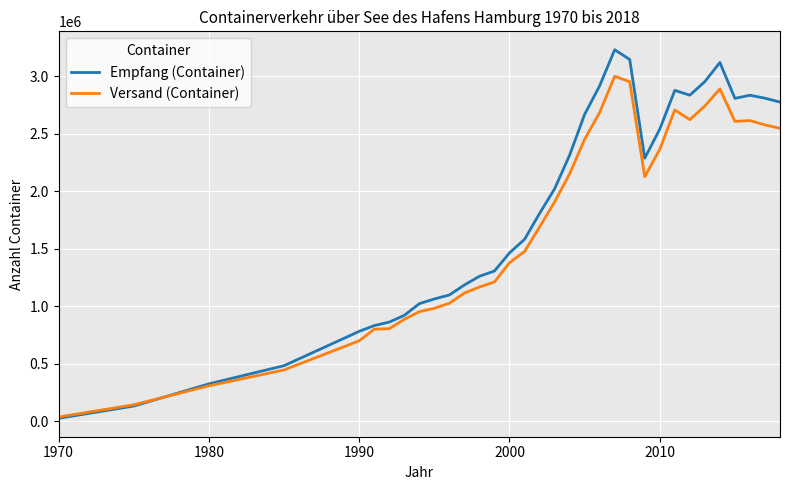

Which series has the largest total across all categories?

Empfang (Container)